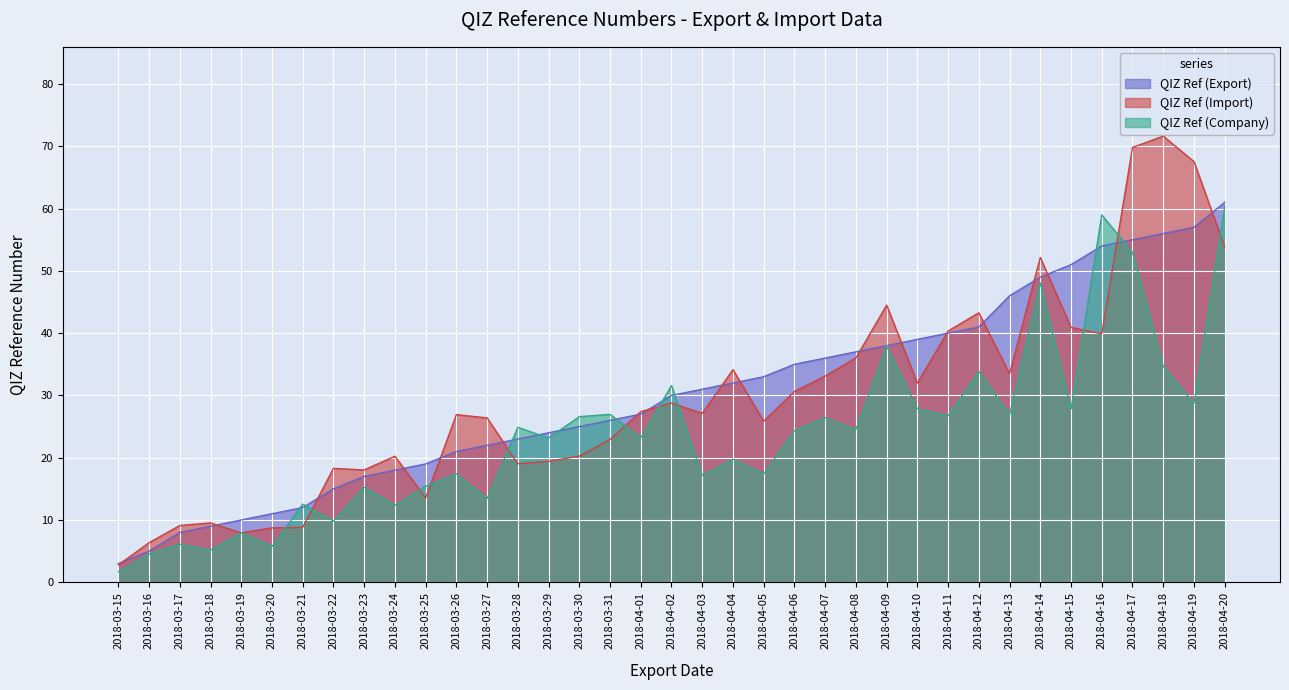

Which has a higher value, 2018-03-18 or 2018-03-21?

2018-03-21